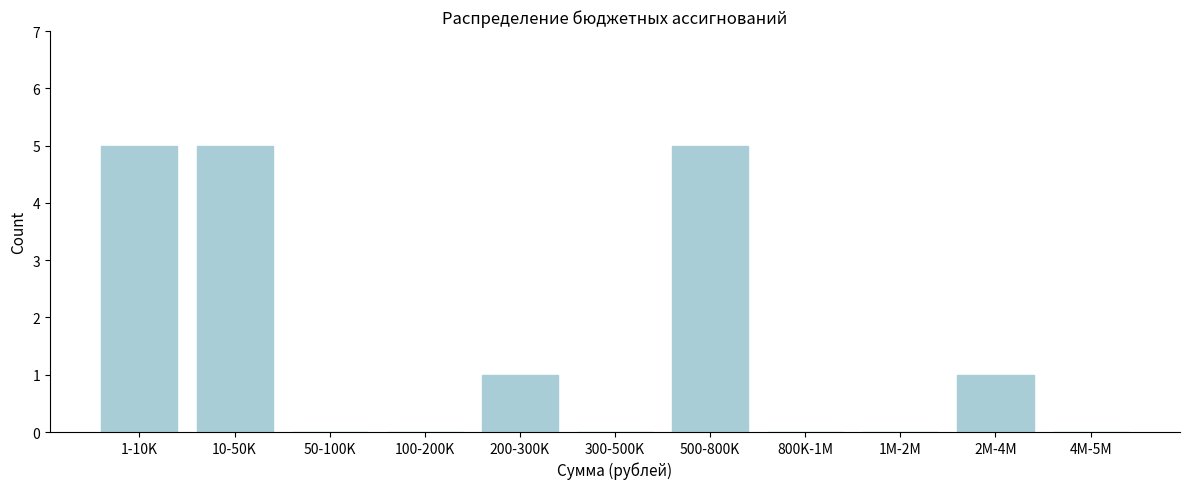

Reading right to left, list all the values displayed in this chart.

4M-5M=0	2M-4M=1	1M-2M=0	800K-1M=0	500-800K=5	300-500K=0	200-300K=1	100-200K=0	50-100K=0	10-50K=5	1-10K=5